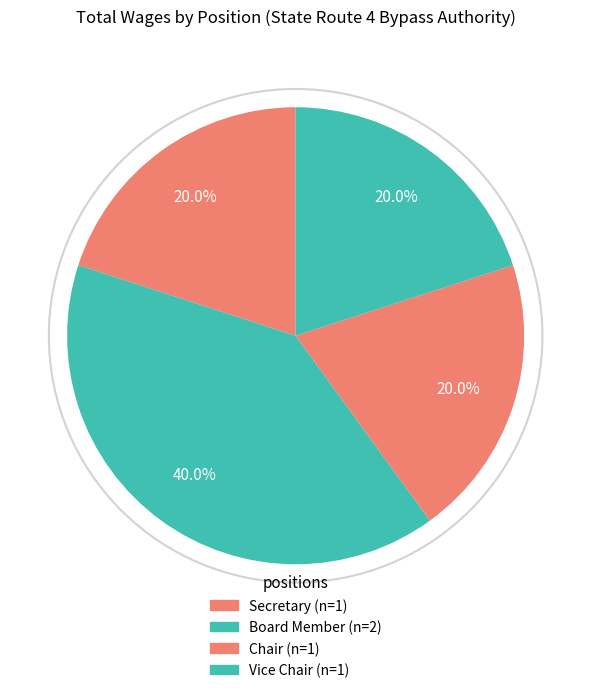

How many slices are in this pie chart?

4